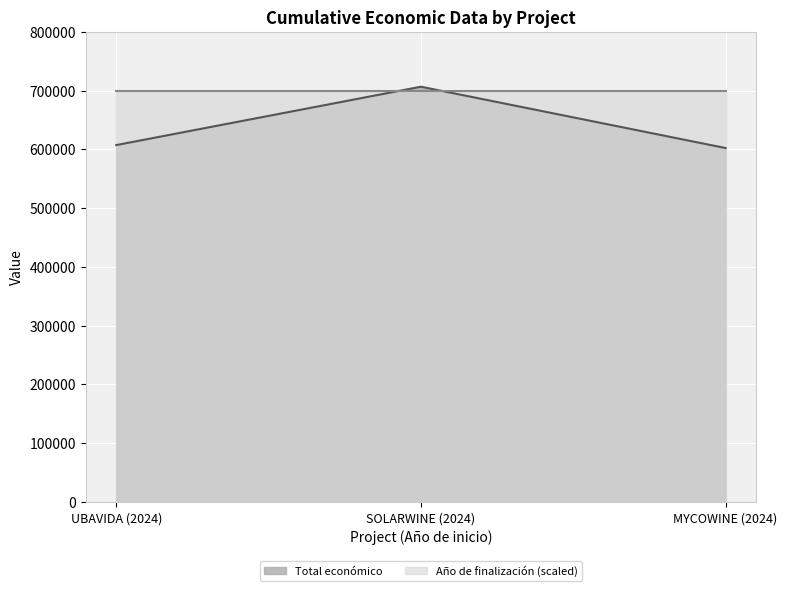

Reading left to right, extract all data points from this chart.

607342.0	706697.0	602295.4